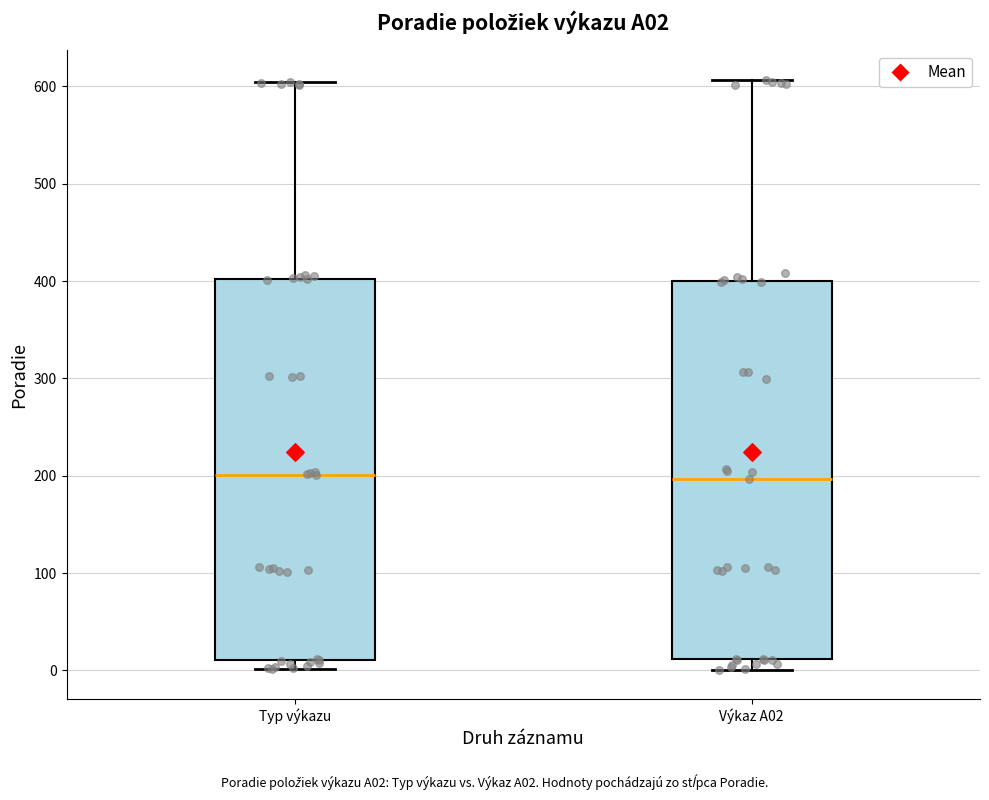

Reading left to right, transcribe this box plot: for each box, give where its median line is, the range the box spans, and where its two whiskers end, as read against the y-axis. The values are not printed on the chart, so give them approximately, as read against the axis.

Typ výkazu: median 200, box 10 to 400, whiskers 0 to 610
Výkaz A02: median 200, box 10 to 400, whiskers 0 to 610